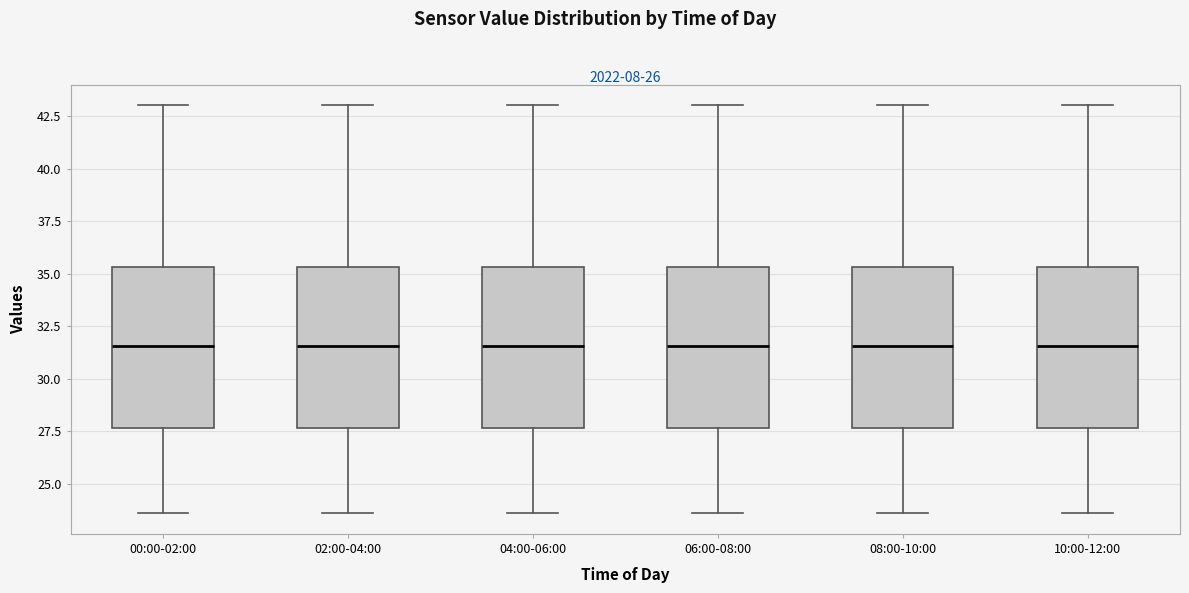

Reading left to right, transcribe this box plot: for each box, give where its median line is, the range the box spans, and where its two whiskers end, as read against the y-axis. The values are not printed on the chart, so give them approximately, as read against the axis.

00:00-02:00: median 31.5, box 27.5 to 35.5, whiskers 23.5 to 43.0
02:00-04:00: median 31.5, box 27.5 to 35.5, whiskers 23.5 to 43.0
04:00-06:00: median 31.5, box 27.5 to 35.5, whiskers 23.5 to 43.0
06:00-08:00: median 31.5, box 27.5 to 35.5, whiskers 23.5 to 43.0
08:00-10:00: median 31.5, box 27.5 to 35.5, whiskers 23.5 to 43.0
10:00-12:00: median 31.5, box 27.5 to 35.5, whiskers 23.5 to 43.0